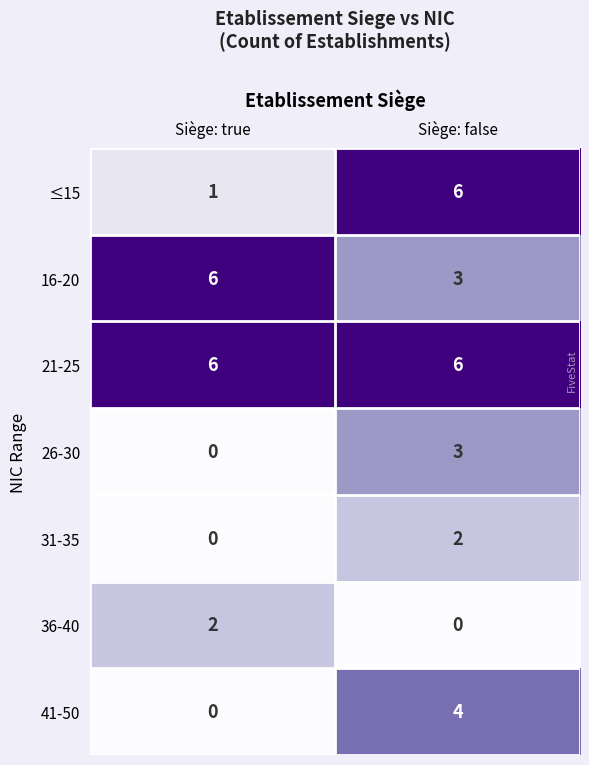

Between Siège: true and Siège: false, which series saw the biggest shift?

≤15